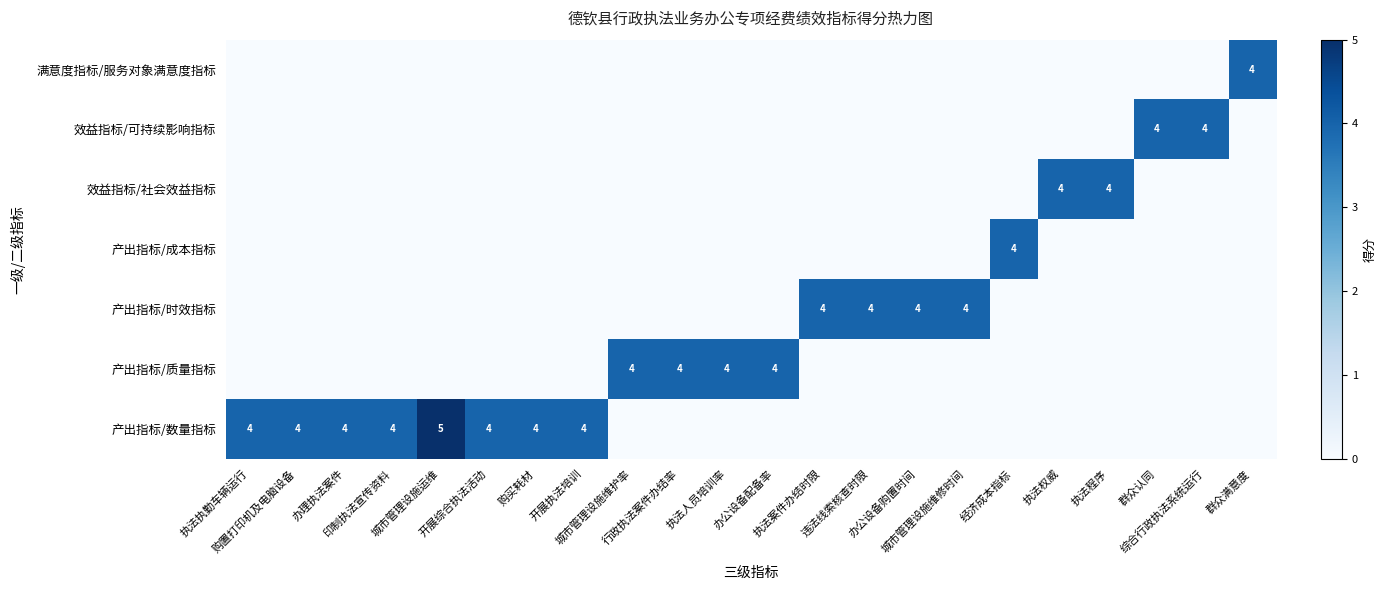

Which category has the highest value across all series?

城市管理设施运维